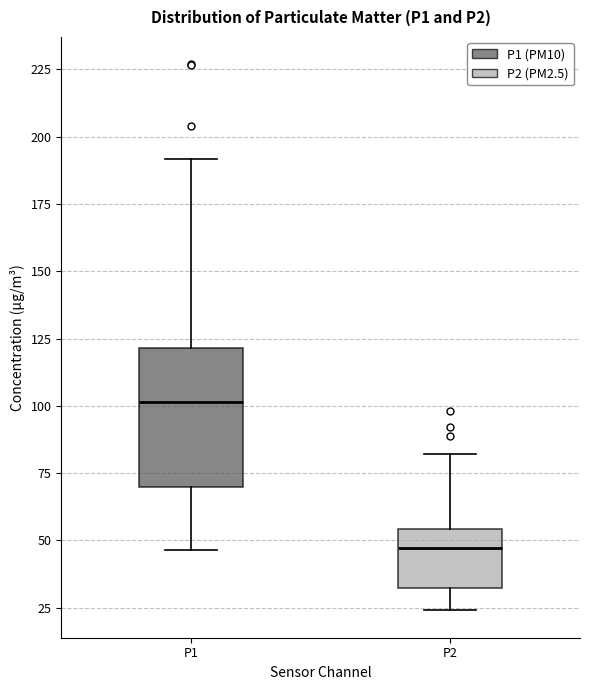

Reading left to right, read every box against the y-axis: the position of its median line, the range the box covers, and the ends of its whiskers. The values are not printed on the chart, so give them approximately, as read against the axis.

P1: median 100, box 70 to 120, whiskers 45 to 190
P2: median 45, box 30 to 55, whiskers 25 to 80